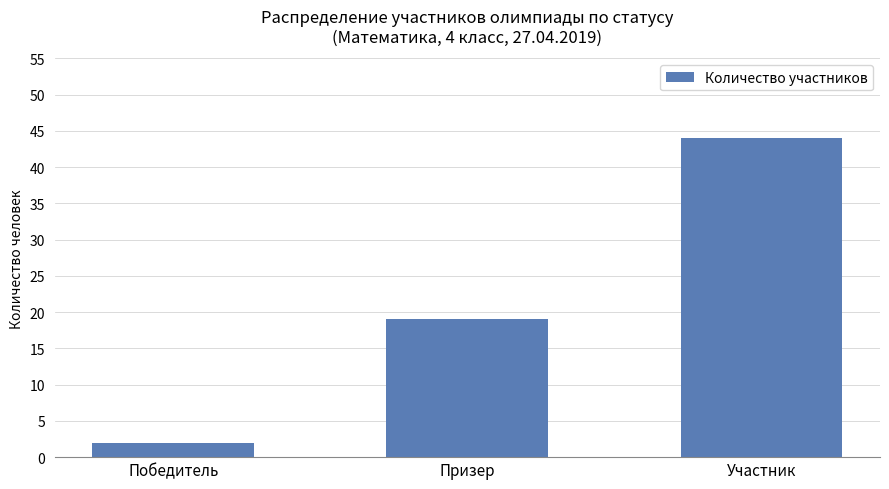

What is the change in value from Победитель to Участник?

+42